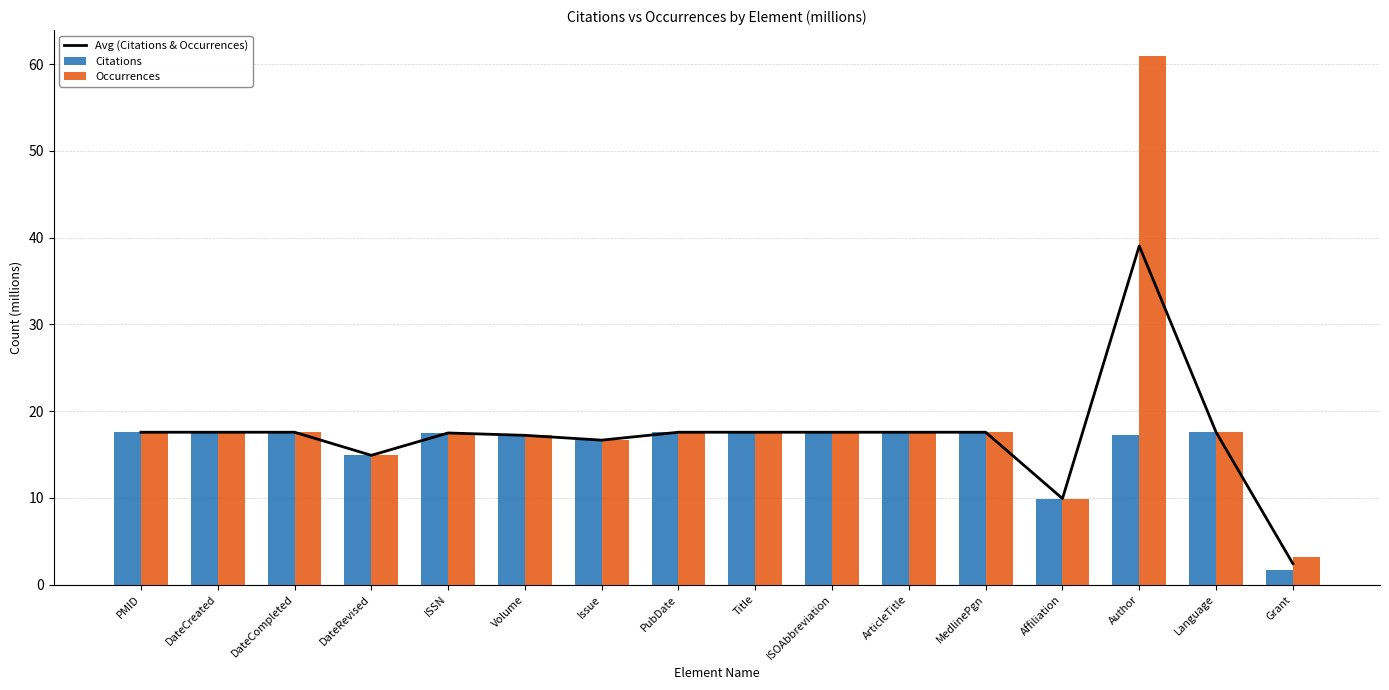

List the series in order of their peak value, lowest first.

Citations, Avg (Citations & Occurrences), Occurrences